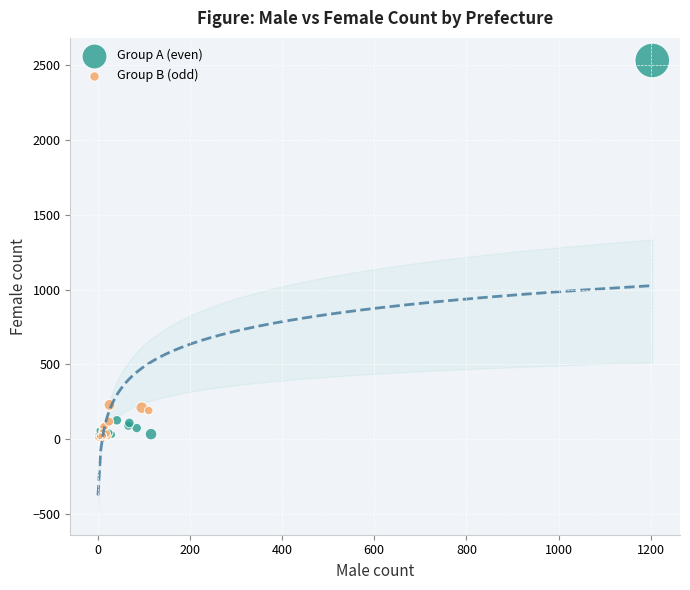

Which series has the largest Y range (max minus min)?

Group A (even)